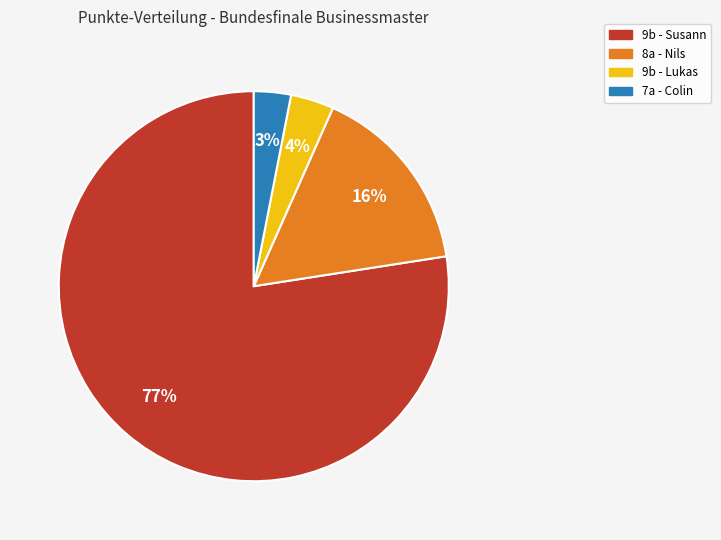

Does any single category account for the majority?

Yes